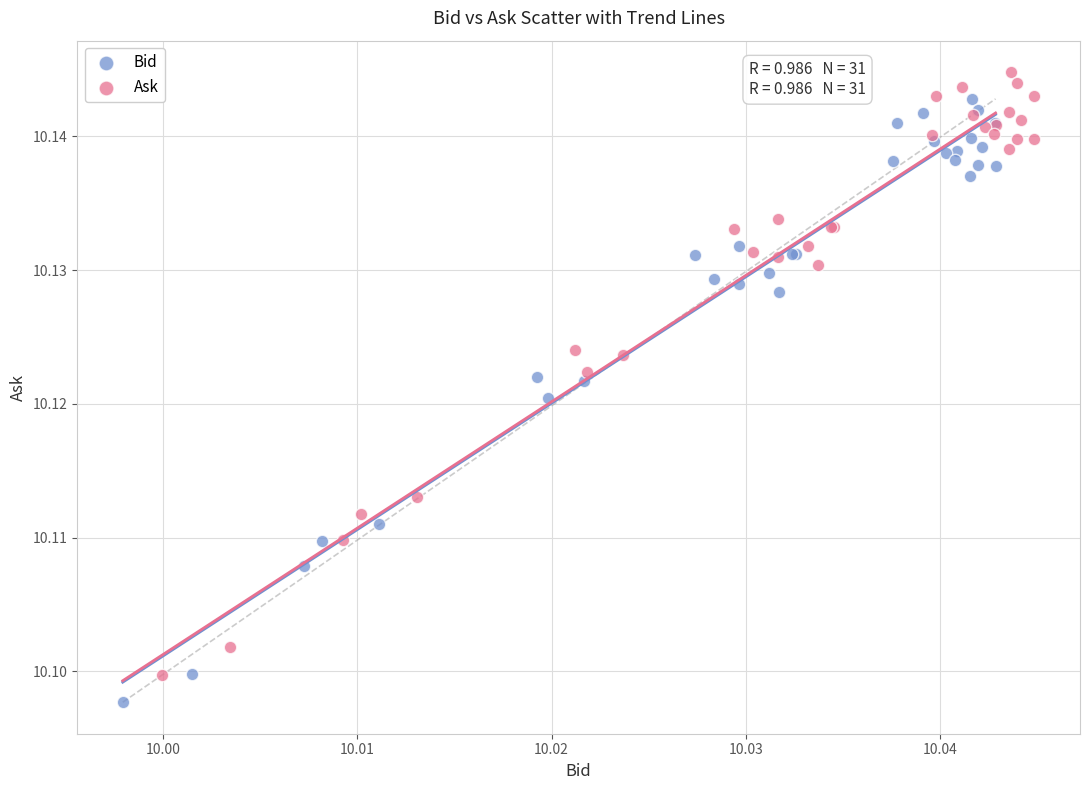

Which series reaches the maximum Y coordinate?

Ask